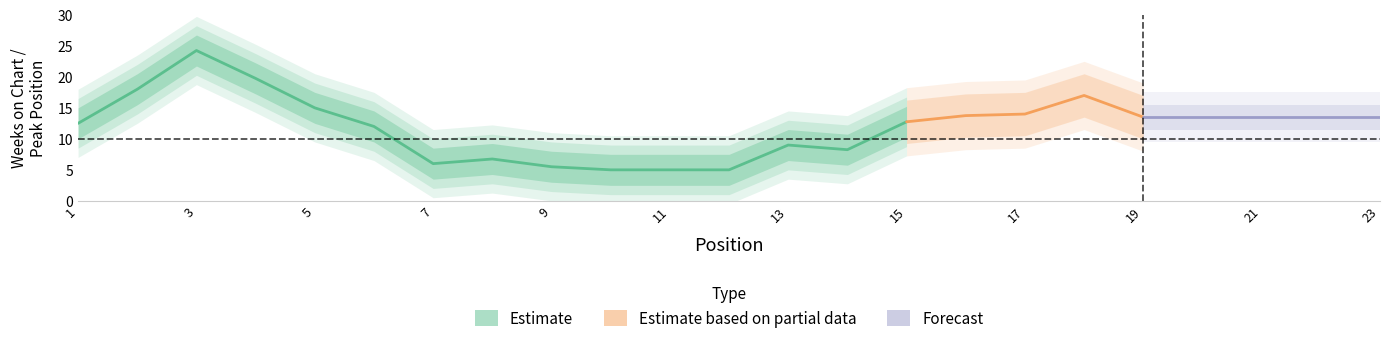

At which label does Weeks on Chart first exceed 10?

1